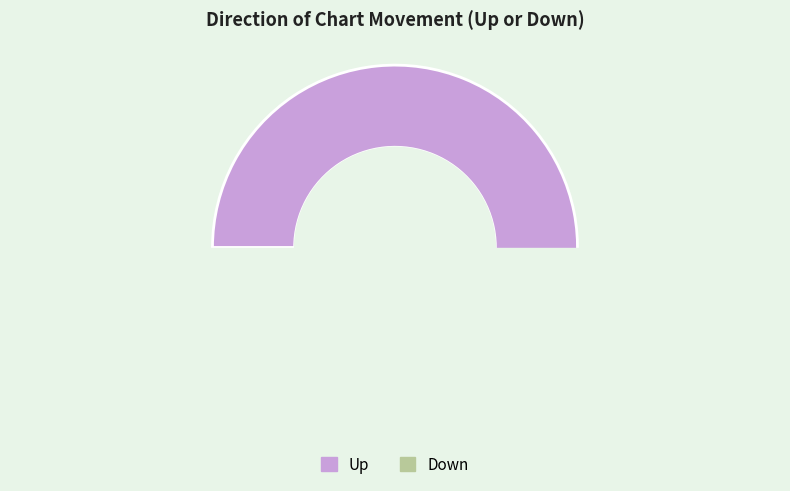

What percentage do down and up together represent?

100.0%